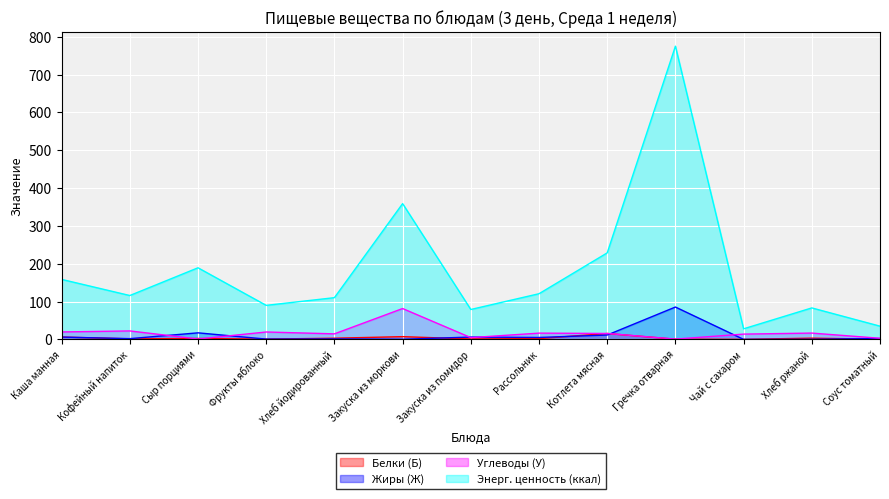

Reading right to left, what are all the values shown in this chart?

Белки (Б): 0.5	3.3	0.2	0.5	15.6	2.1	1.1	7.2	3.2	0.8	2.4	1.4	6.2
Жиры (Ж): 2.3	0.4	0.0	85.5	11.6	5.1	6.2	0.4	1.2	0.8	17.3	2.0	6.1
Углеводы (У): 3.0	16.7	14.0	0.8	15.7	16.6	4.7	81.6	14.7	19.6	1.1	22.4	19.7
Энерг. ценность (ккал): 35.0	83.2	28.0	775.2	228.8	120.8	79.1	359.0	110.3	90.0	189.3	116.0	158.6